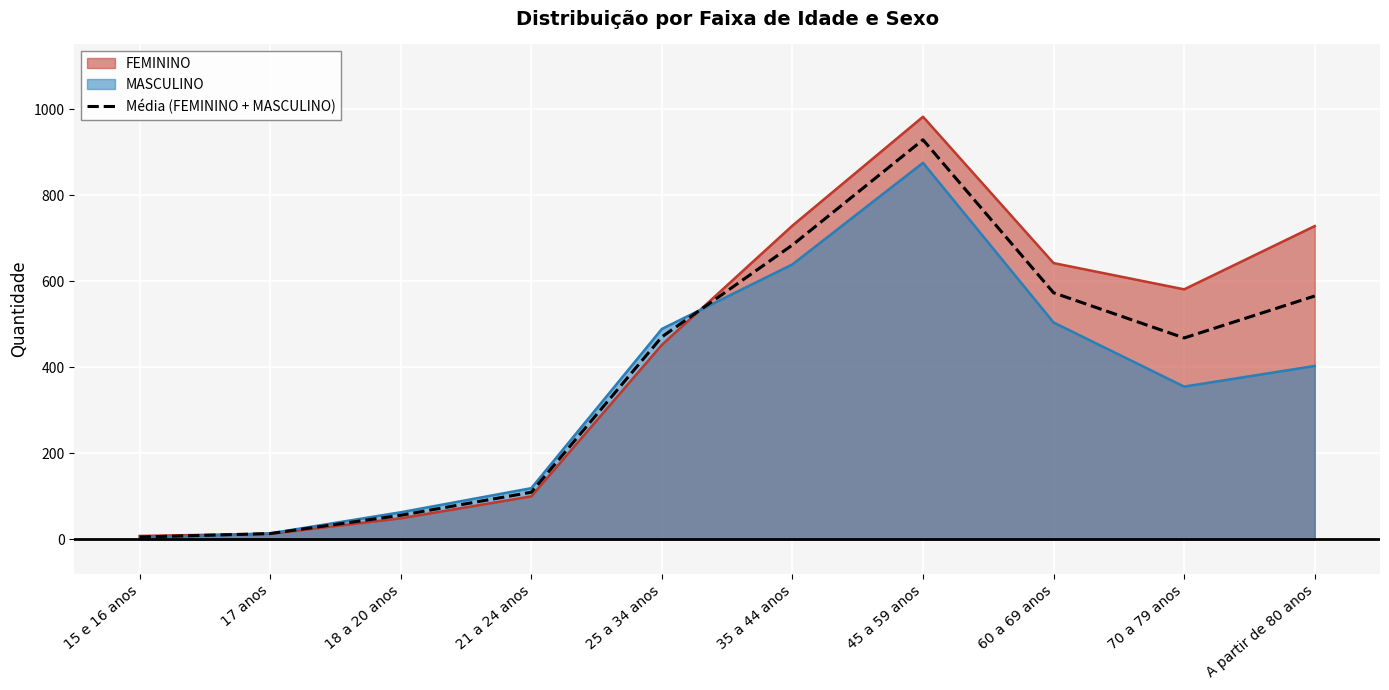

How many data points are less than 470?

5